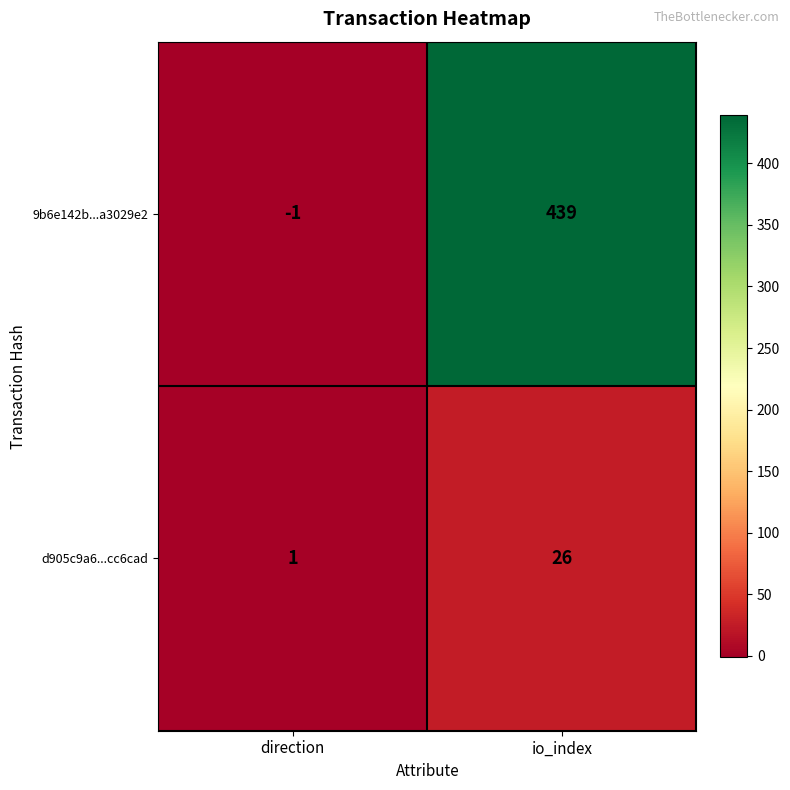

Reading right to left, extract all data points from this chart.

9b6e142b...a3029e2: io_index=439	direction=-1
d905c9a6...cc6cad: io_index=26	direction=1